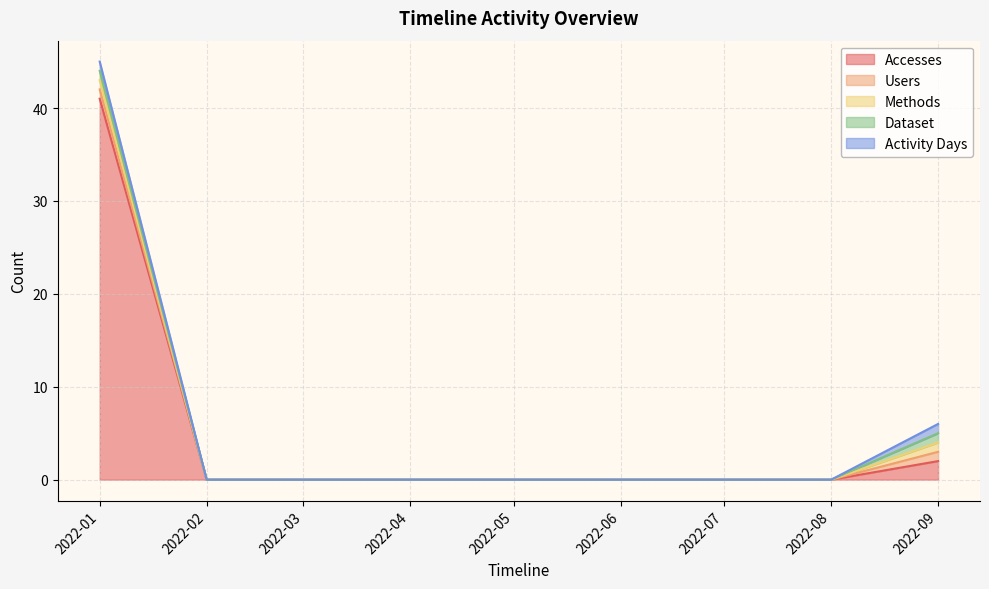

The Accesses series shows 0 at 2022-06-01. True or false?

True